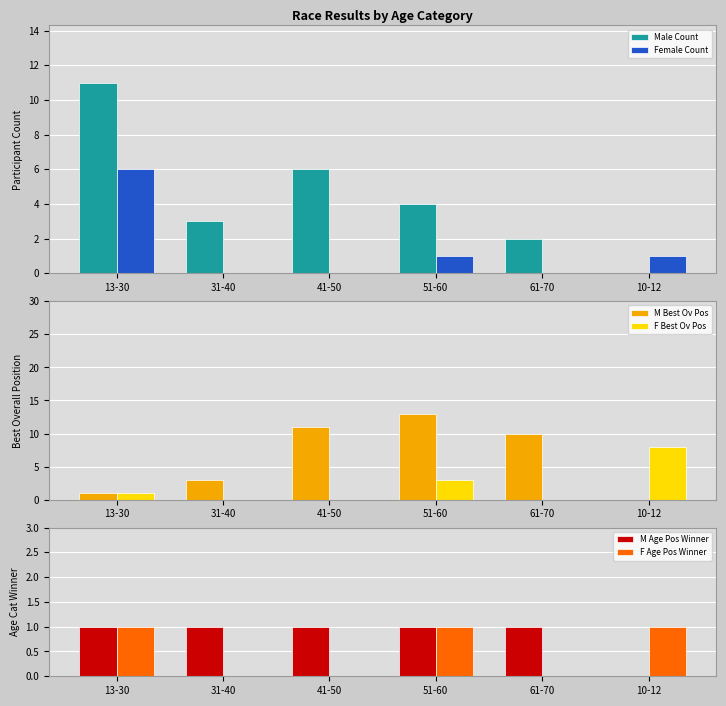

True or false: Female Count has a value of 6 at 13-30.

True